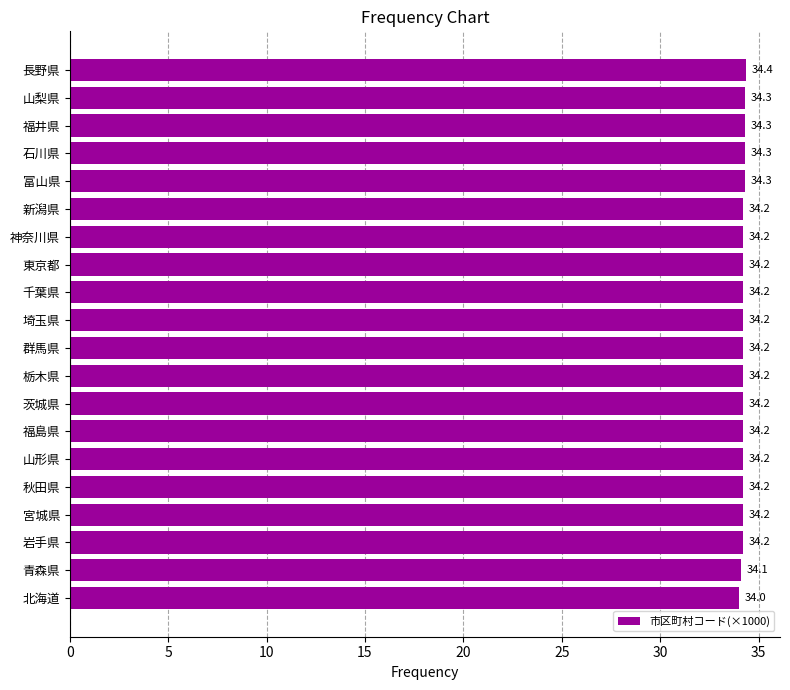

What is the smallest value displayed?

34.0